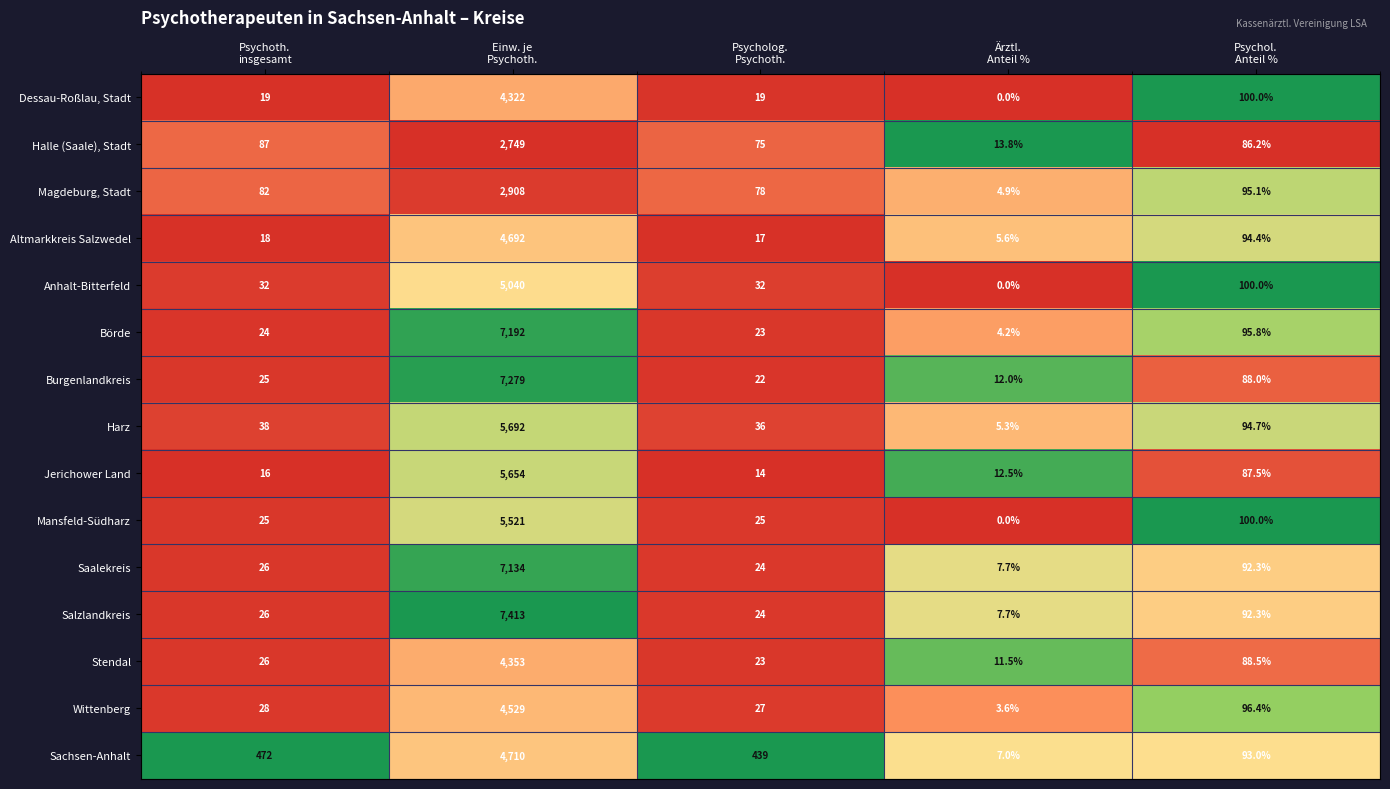

Which series has the largest range (max minus min)?

Salzlandkreis